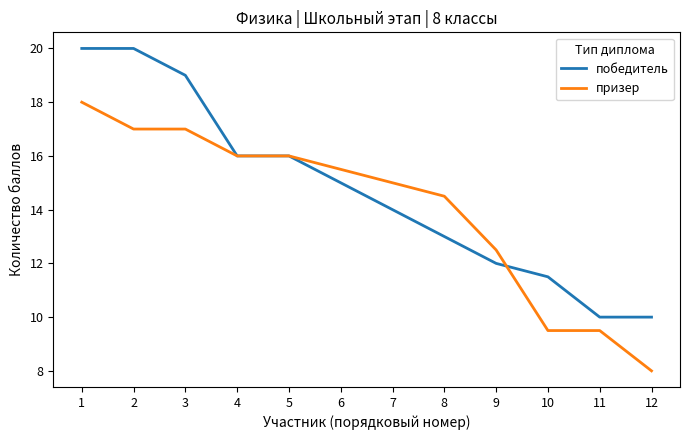

Where does the победитель series first go above 15?

1